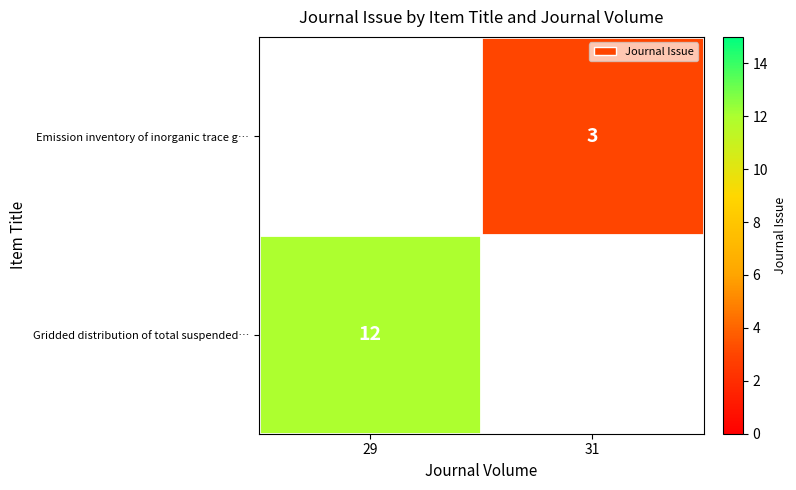

Is the value of Gridded distribution of total suspended… at 29 greater than the value of Emission inventory of inorganic trace g… at 31?

Yes